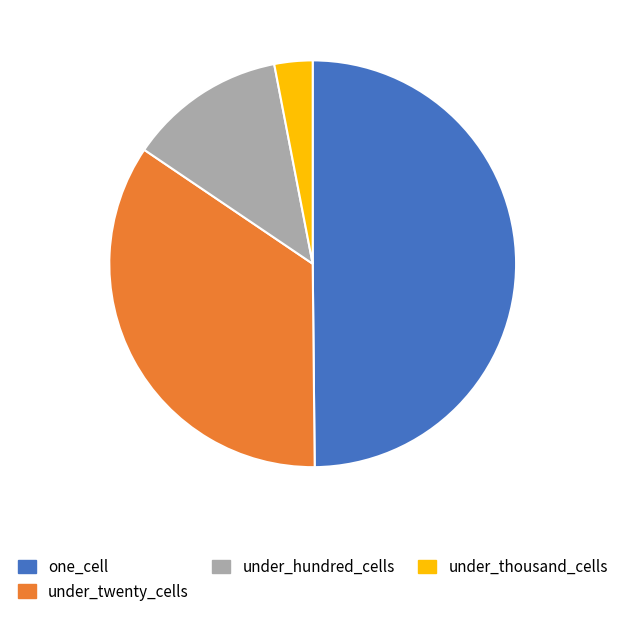

The one_cell slice represents 50% of the pie. True or false?

True